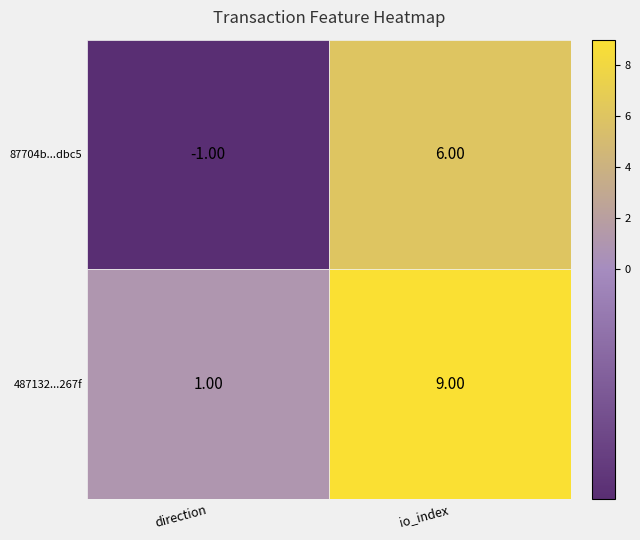

At io_index, list the series in order from smallest to largest.

87704b999e1cc44ae9a23116591f118d7c7dbc5, 487132e2e80c5fd6c9443d52ce5827f7293267f